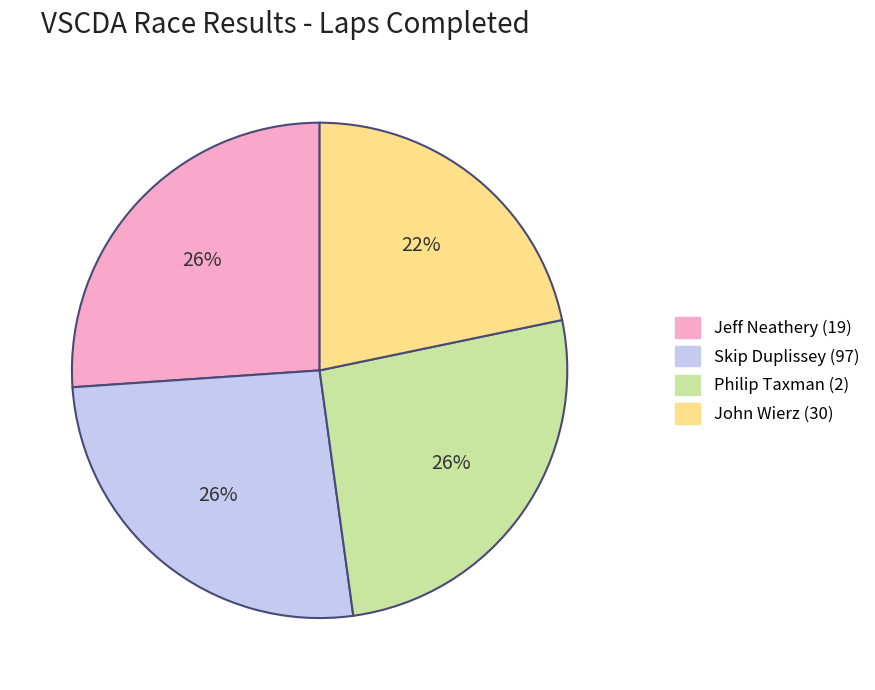

To the nearest percent, what is the difference between the largest and smallest slice percentages?

4%